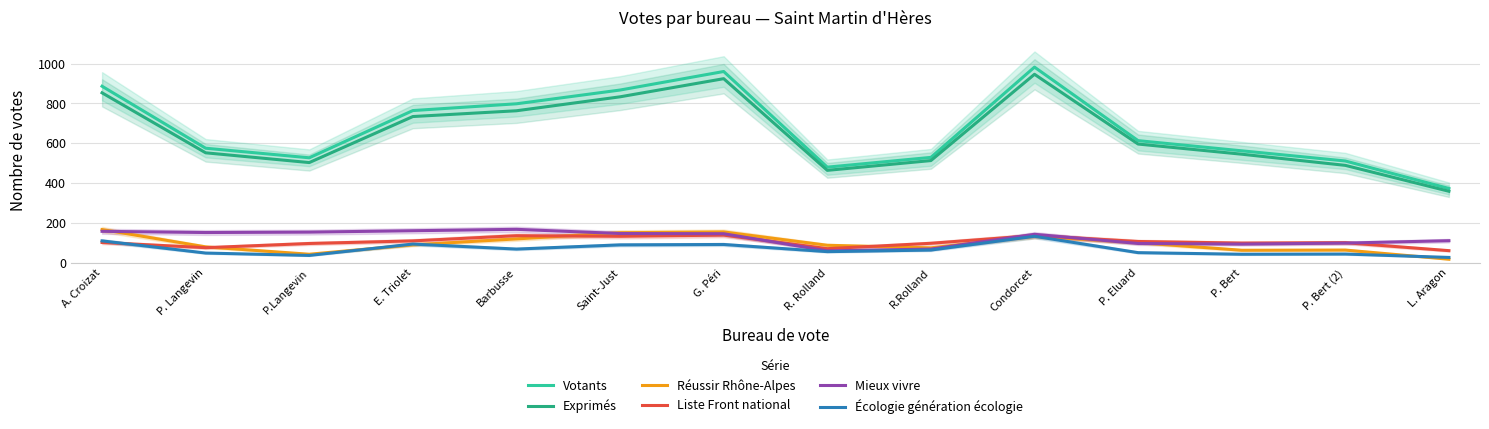

Where does the Liste Front national series first go above 102?

E. Triolet